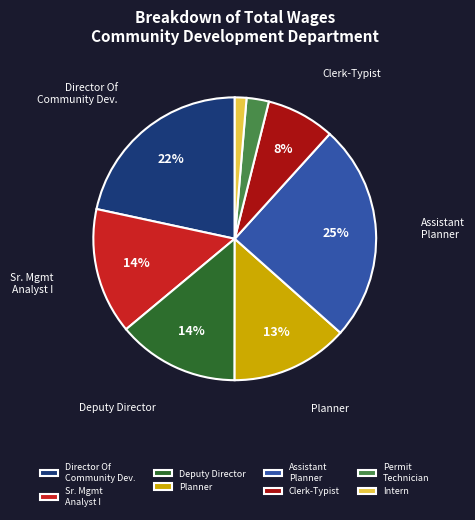

Is there a majority slice in this chart?

No